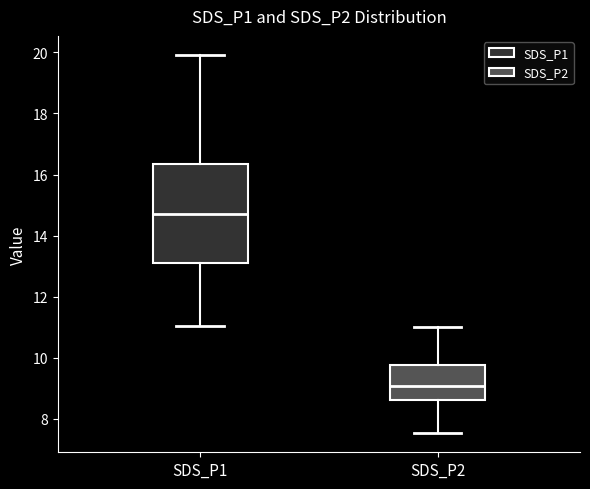

Reading left to right, read every box against the y-axis: the position of its median line, the range the box covers, and the ends of its whiskers. The values are not printed on the chart, so give them approximately, as read against the axis.

SDS_P1: median 14.8, box 13.2 to 16.4, whiskers 11.0 to 20.0
SDS_P2: median 9.0, box 8.6 to 9.8, whiskers 7.6 to 11.0